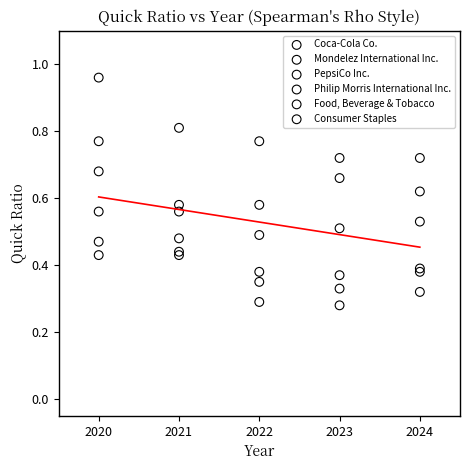

Which series contains the highest Y value?

Coca-Cola Co.